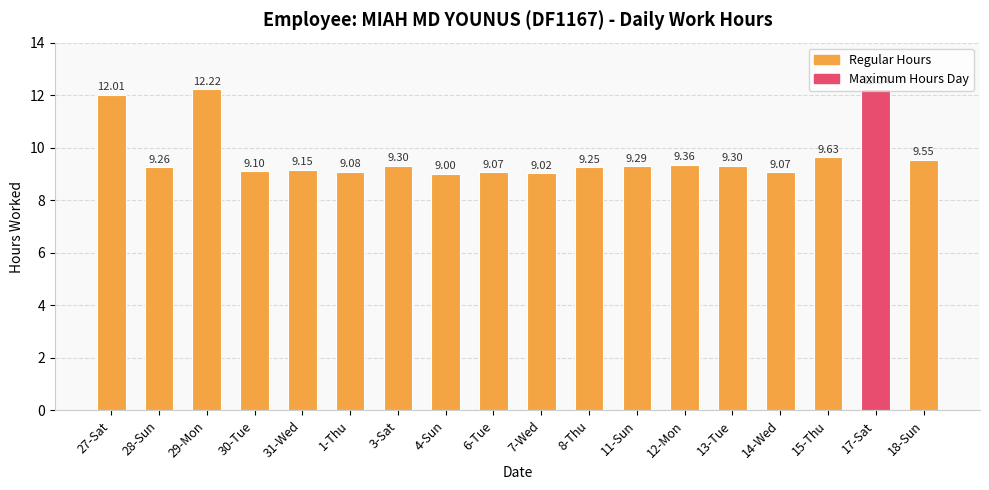

Which category has the lowest value across all series?

4-Sun